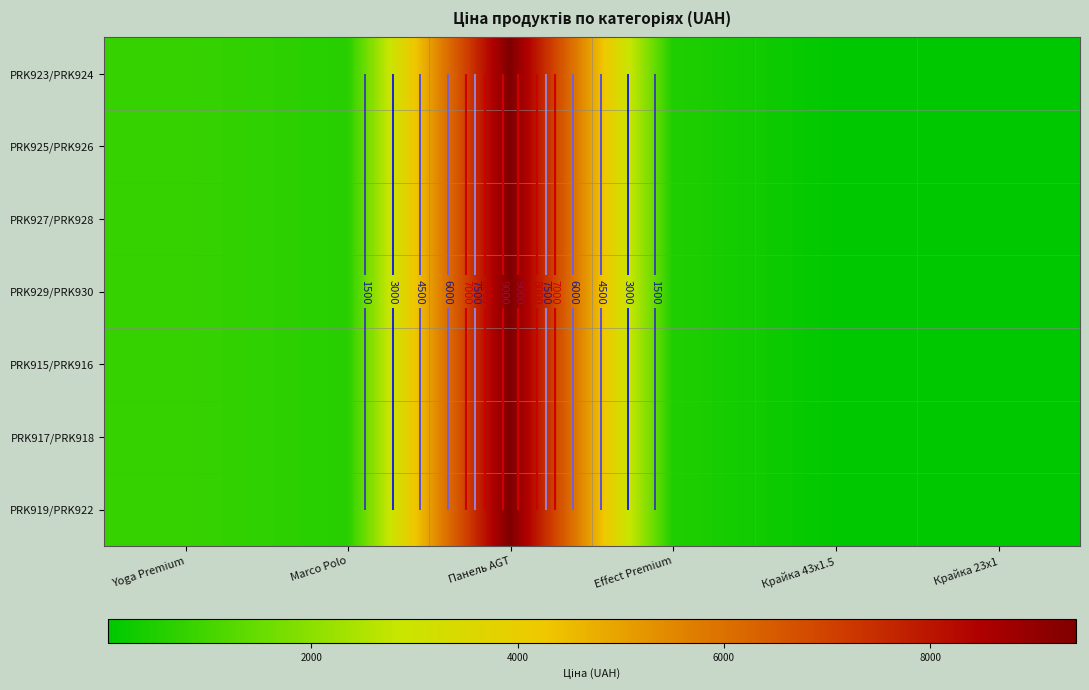

Rank the series by their maximum value, from highest to lowest.

PRK923/PRK924, PRK925/PRK926, PRK927/PRK928, PRK929/PRK930, PRK915/PRK916, PRK917/PRK918, PRK919/PRK922